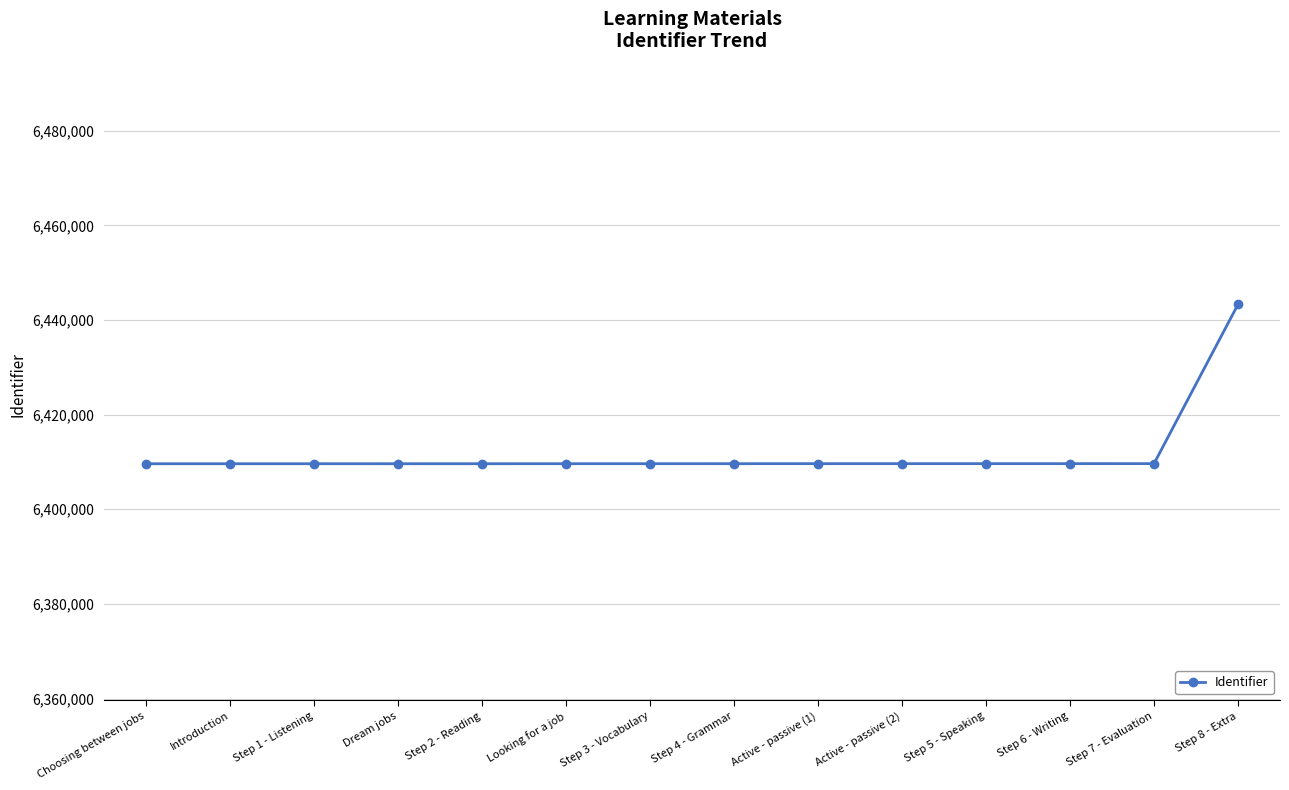

Approximately how many times larger is the value at Step 7 - Evaluation compared to Step 5 - Speaking?

1.0